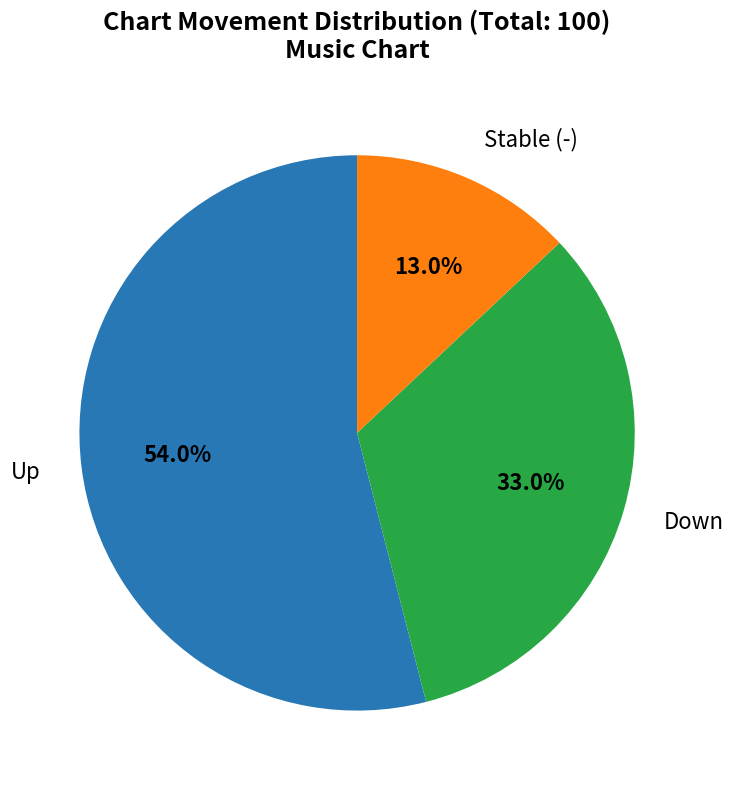

Which category has the biggest portion of the pie?

Up